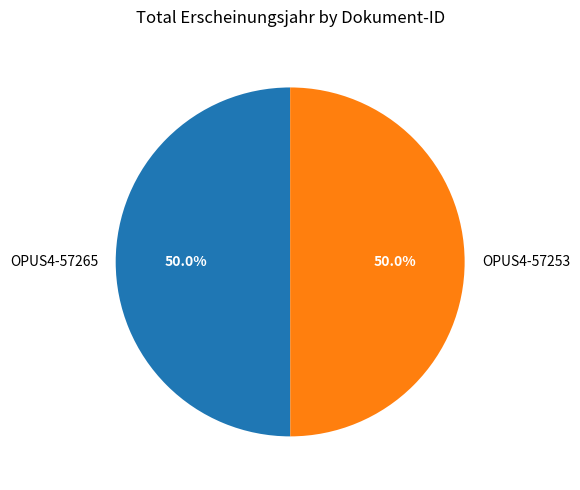

Count the number of slices in the pie.

2